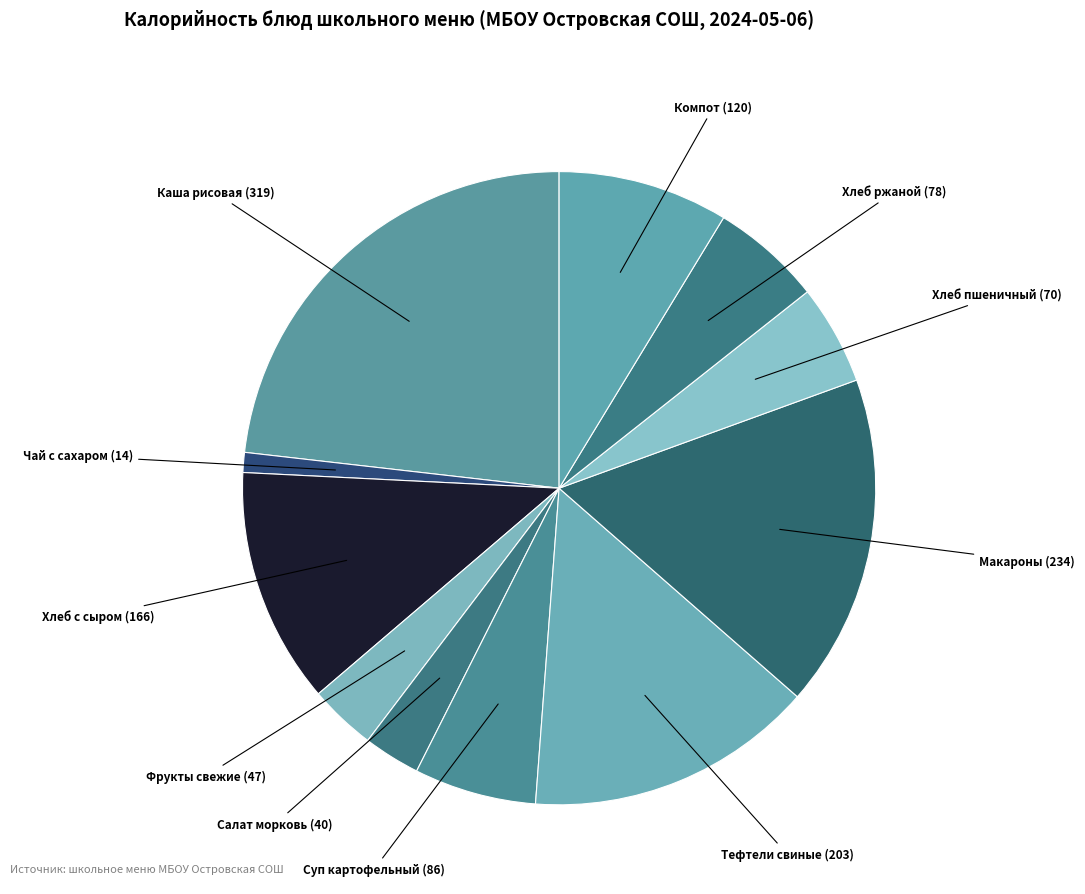

To the nearest percent, what is the difference between the largest and smallest slice percentages?

22%